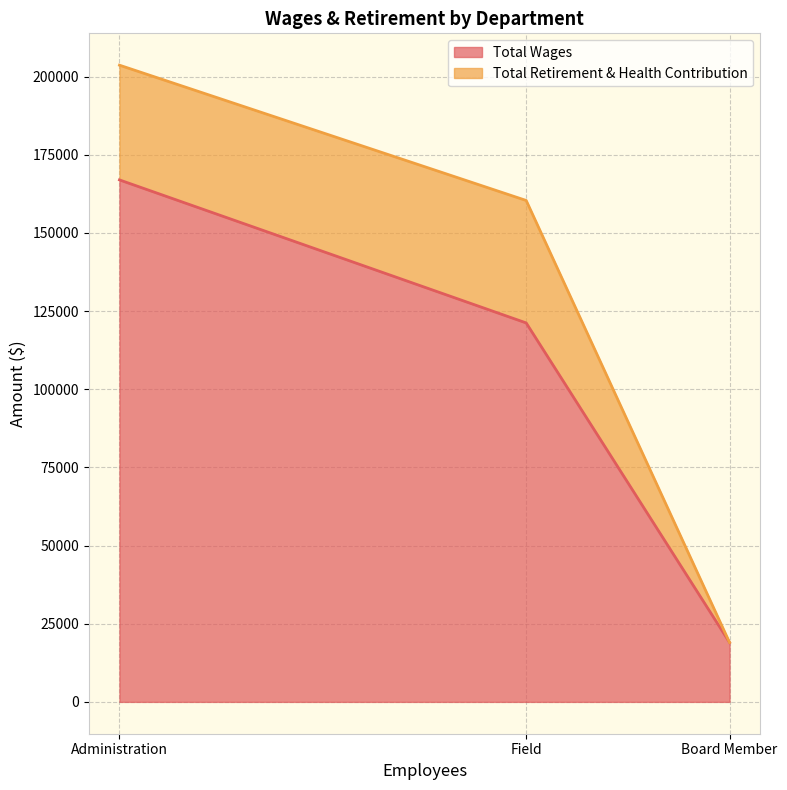

Reading left to right, transcribe all the data shown in this chart.

Administration=166963	Field=121215	Board Member=19000